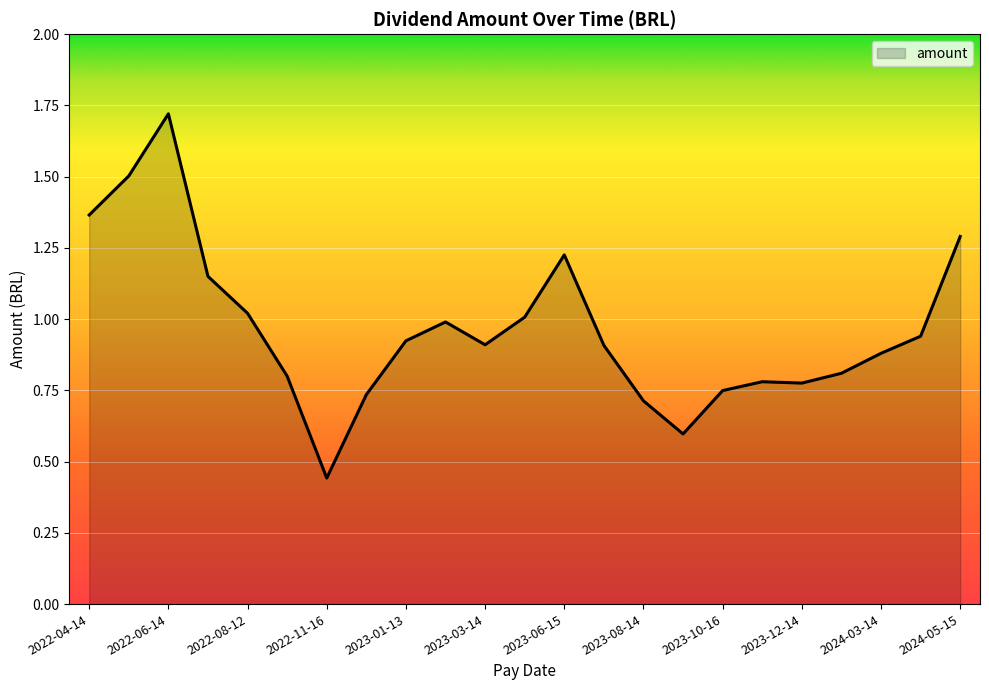

What is the difference between the maximum and minimum values?

1.3